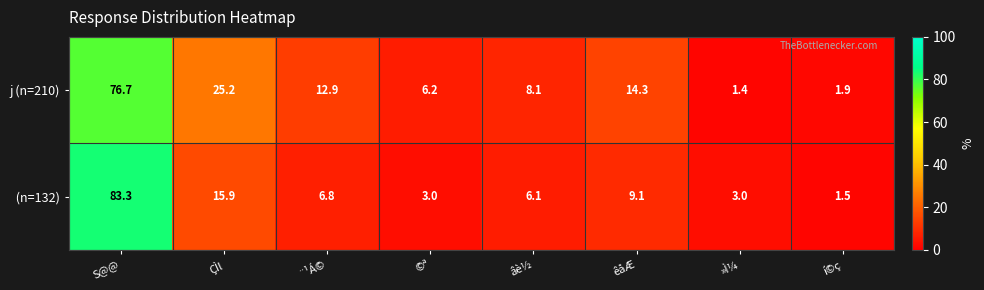

At which category is the sum across all series the highest?

S@@